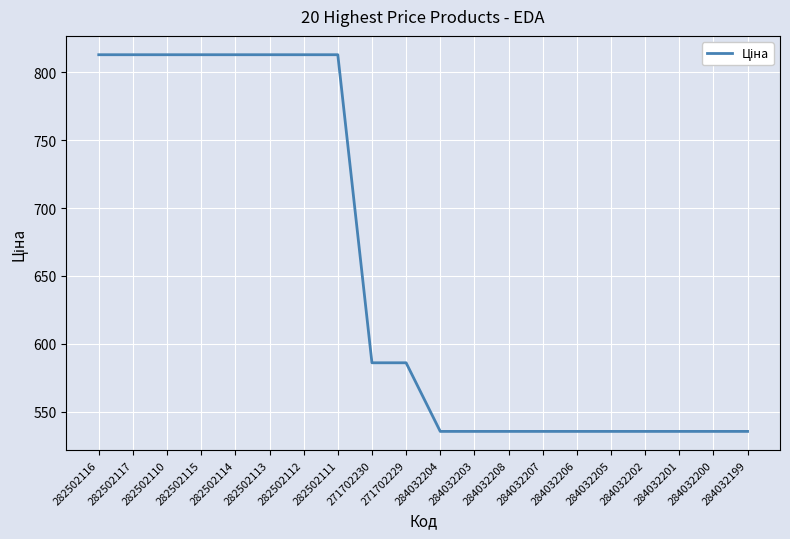

Where does the data first go above 585?

282502116